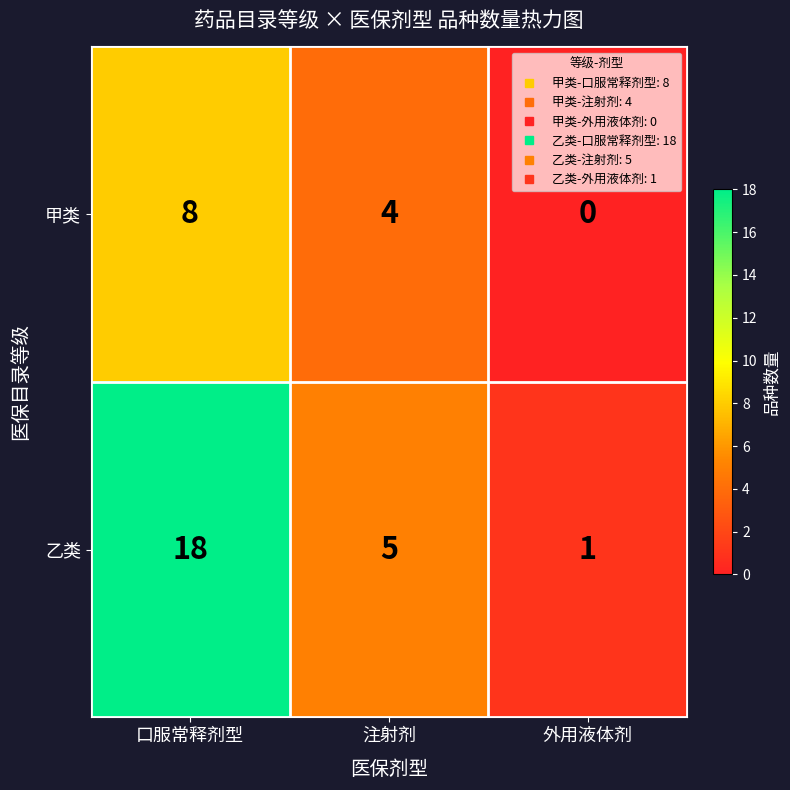

True or false: 乙类 has a value of 18 at 口服常释剂型.

True